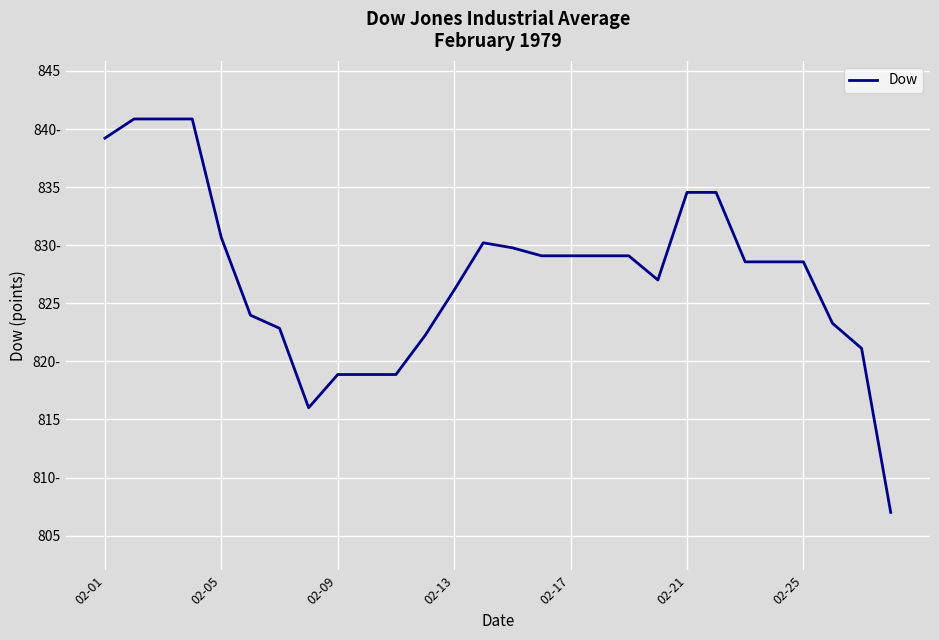

What is the value of the 14th point from the left?

830.2